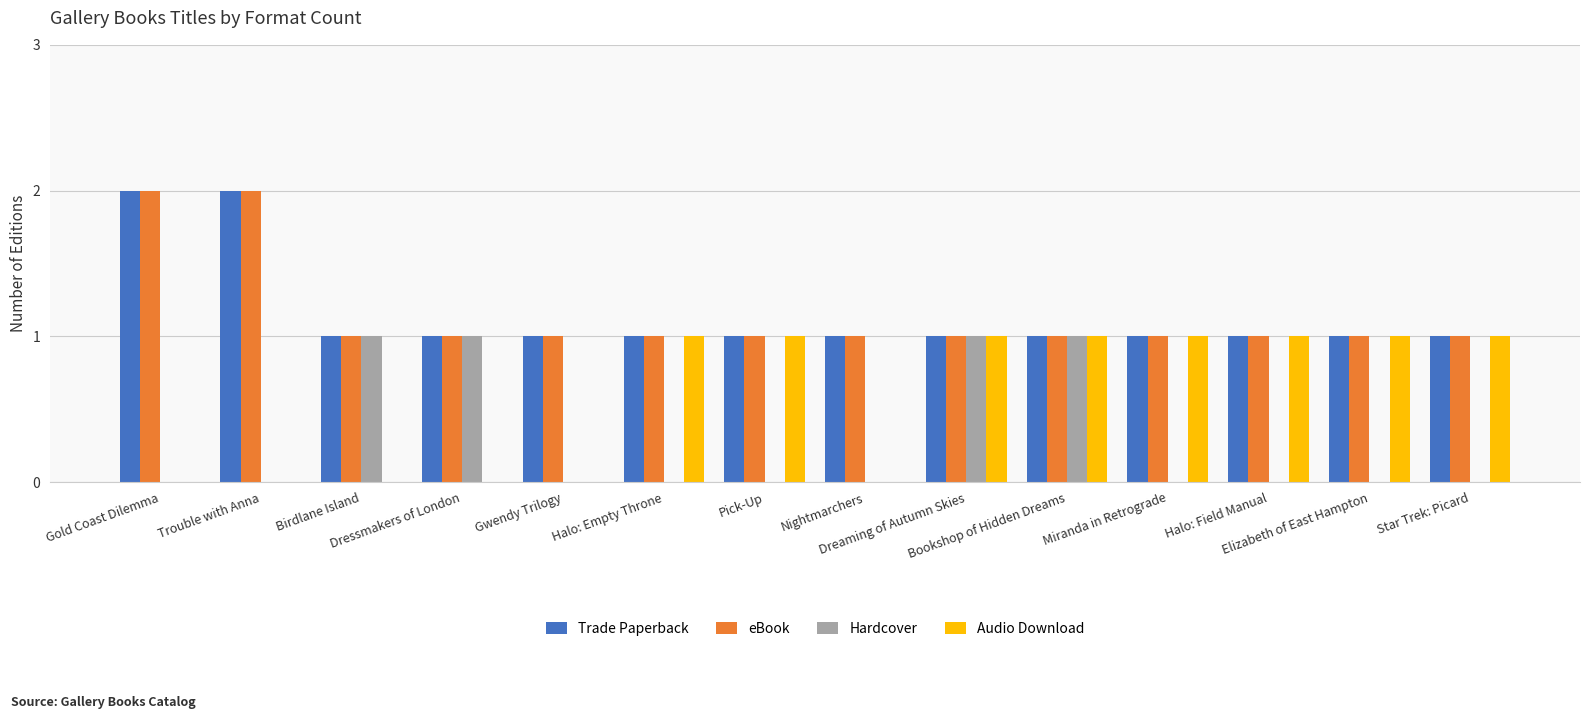

What is the sum of all Trade Paperback values?

16